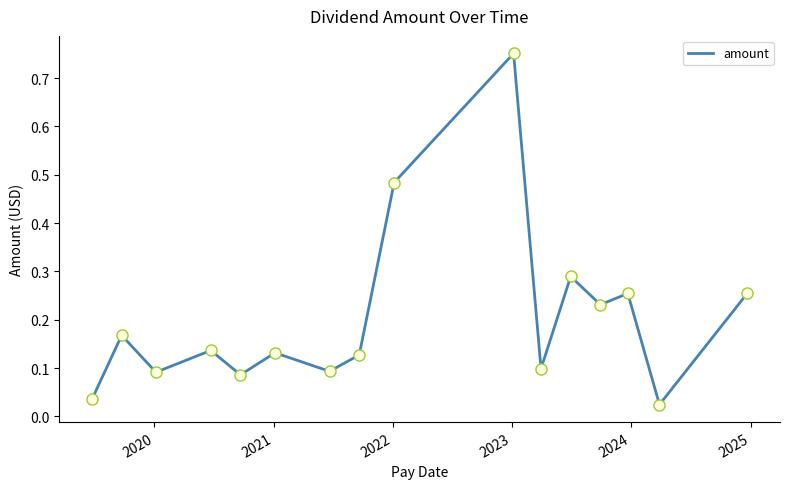

What is the difference between the maximum and minimum values?

0.7